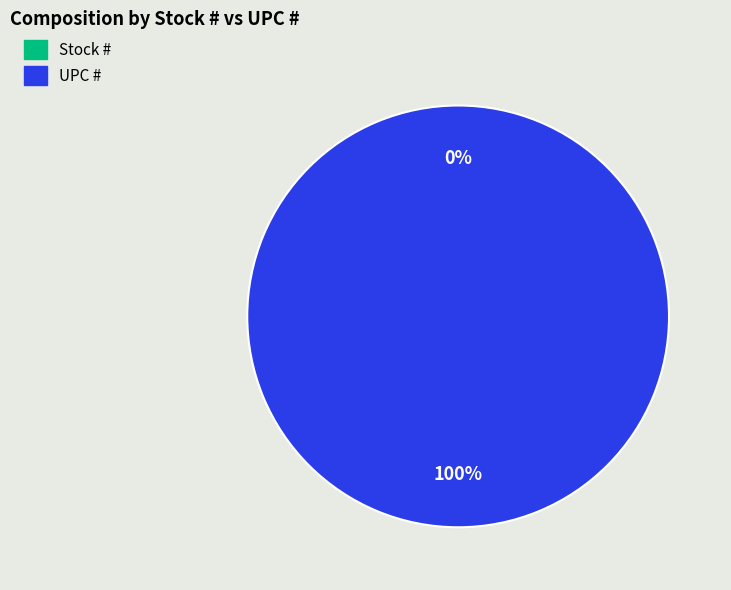

The UPC # slice represents 100% of the pie. True or false?

True